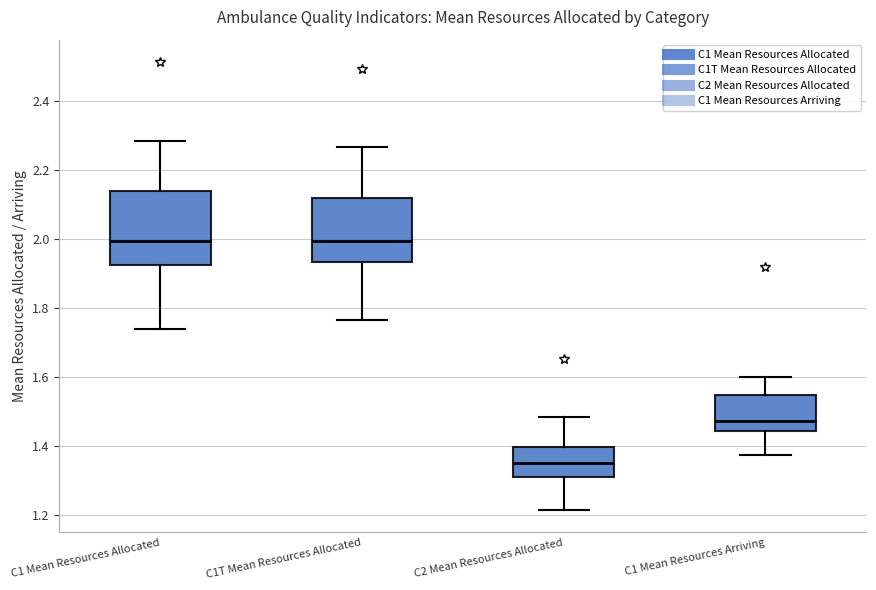

Reading left to right, transcribe this box plot: for each box, give where its median line is, the range the box spans, and where its two whiskers end, as read against the y-axis. The values are not printed on the chart, so give them approximately, as read against the axis.

C1 Mean Resources Allocated: median 2.00, box 1.92 to 2.14, whiskers 1.74 to 2.28
C1T Mean Resources Allocated: median 2.00, box 1.94 to 2.12, whiskers 1.76 to 2.26
C2 Mean Resources Allocated: median 1.36, box 1.30 to 1.40, whiskers 1.22 to 1.48
C1 Mean Resources Arriving: median 1.48, box 1.44 to 1.54, whiskers 1.38 to 1.60